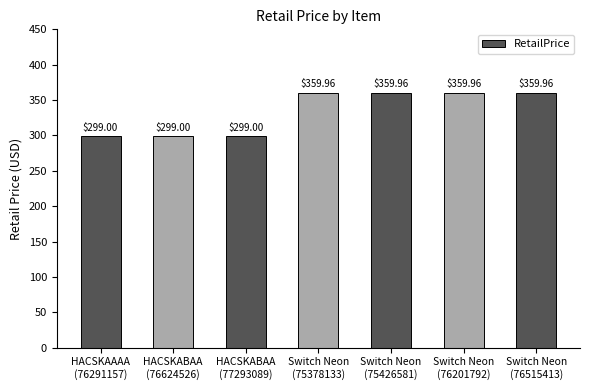

Reading left to right, what are all the values shown in this chart?

299.0	299.0	299.0	360.0	360.0	360.0	360.0